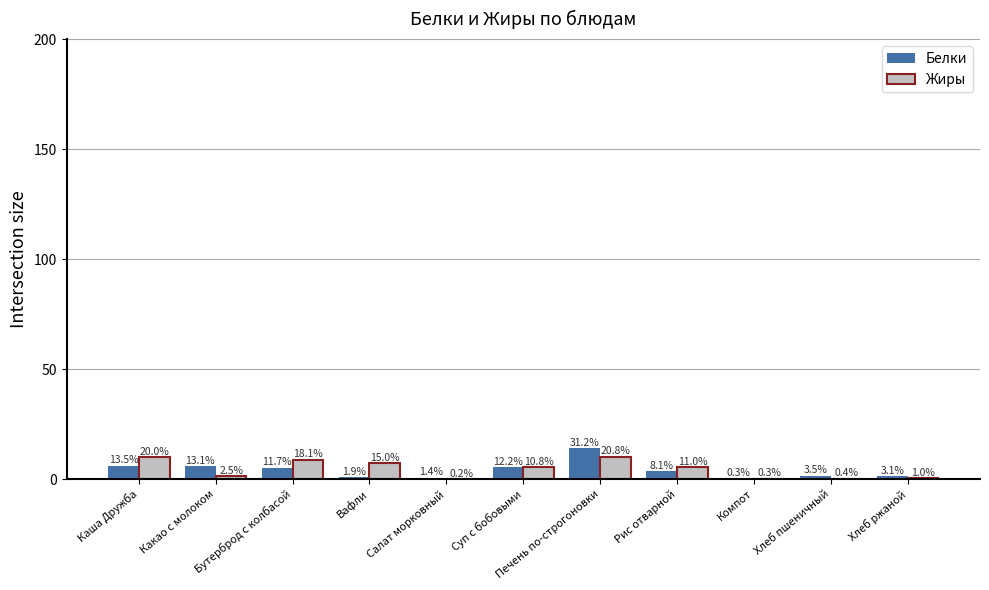

What are all the series names shown in the legend?

Белки, Жиры